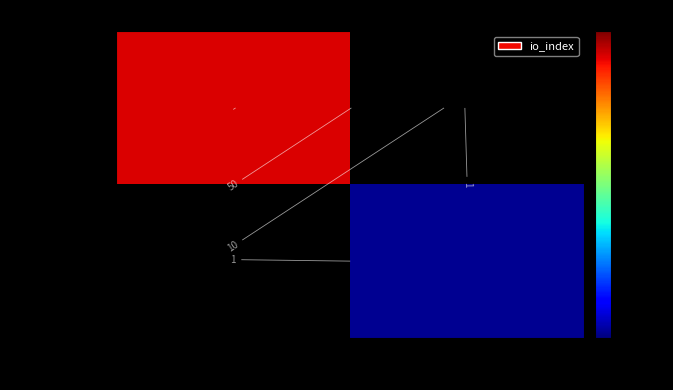

How many categories are shown in the chart?

2